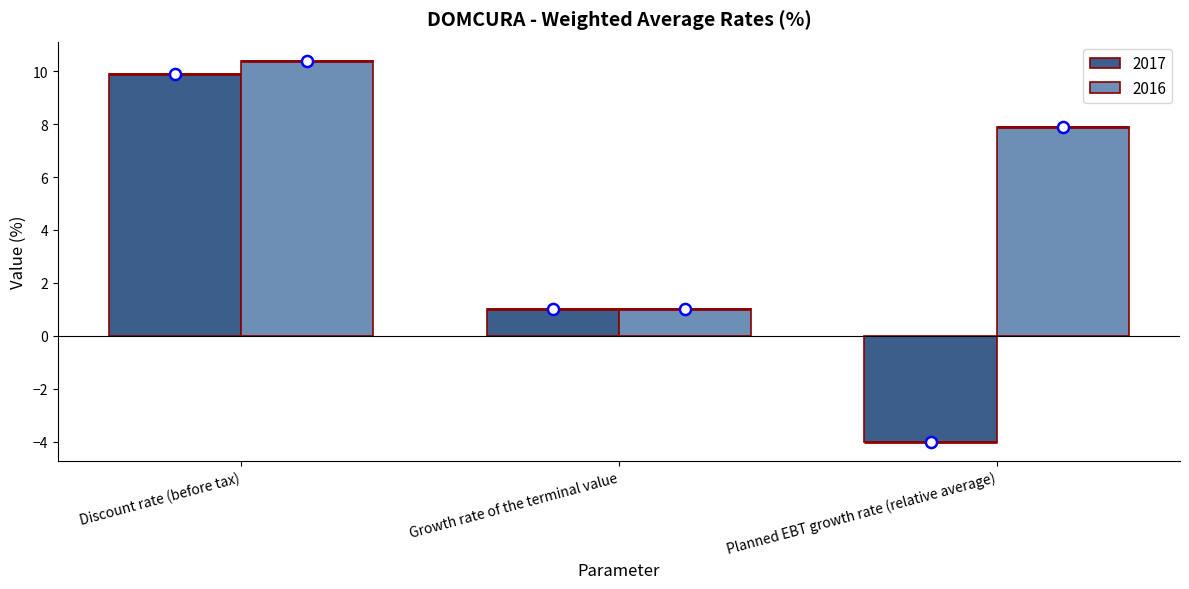

What is the sum of all 2016 values?

19.3